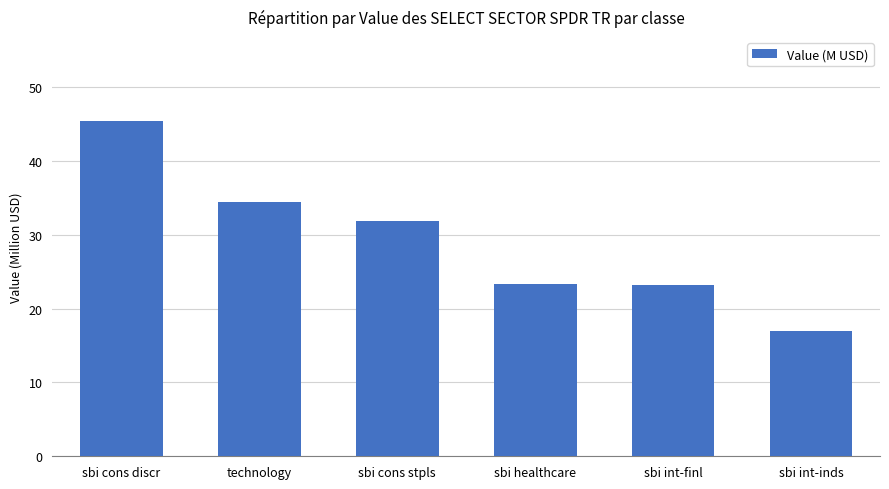

What is the difference between the maximum and minimum values?

28.4